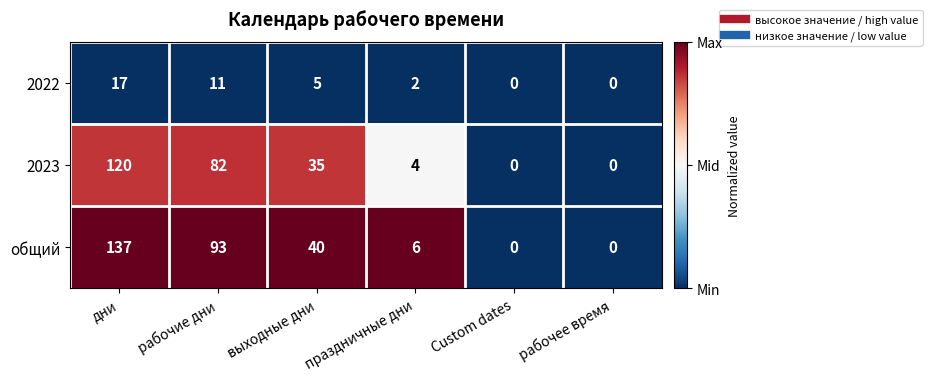

Between дни and выходные дни, which series saw the biggest shift?

общий